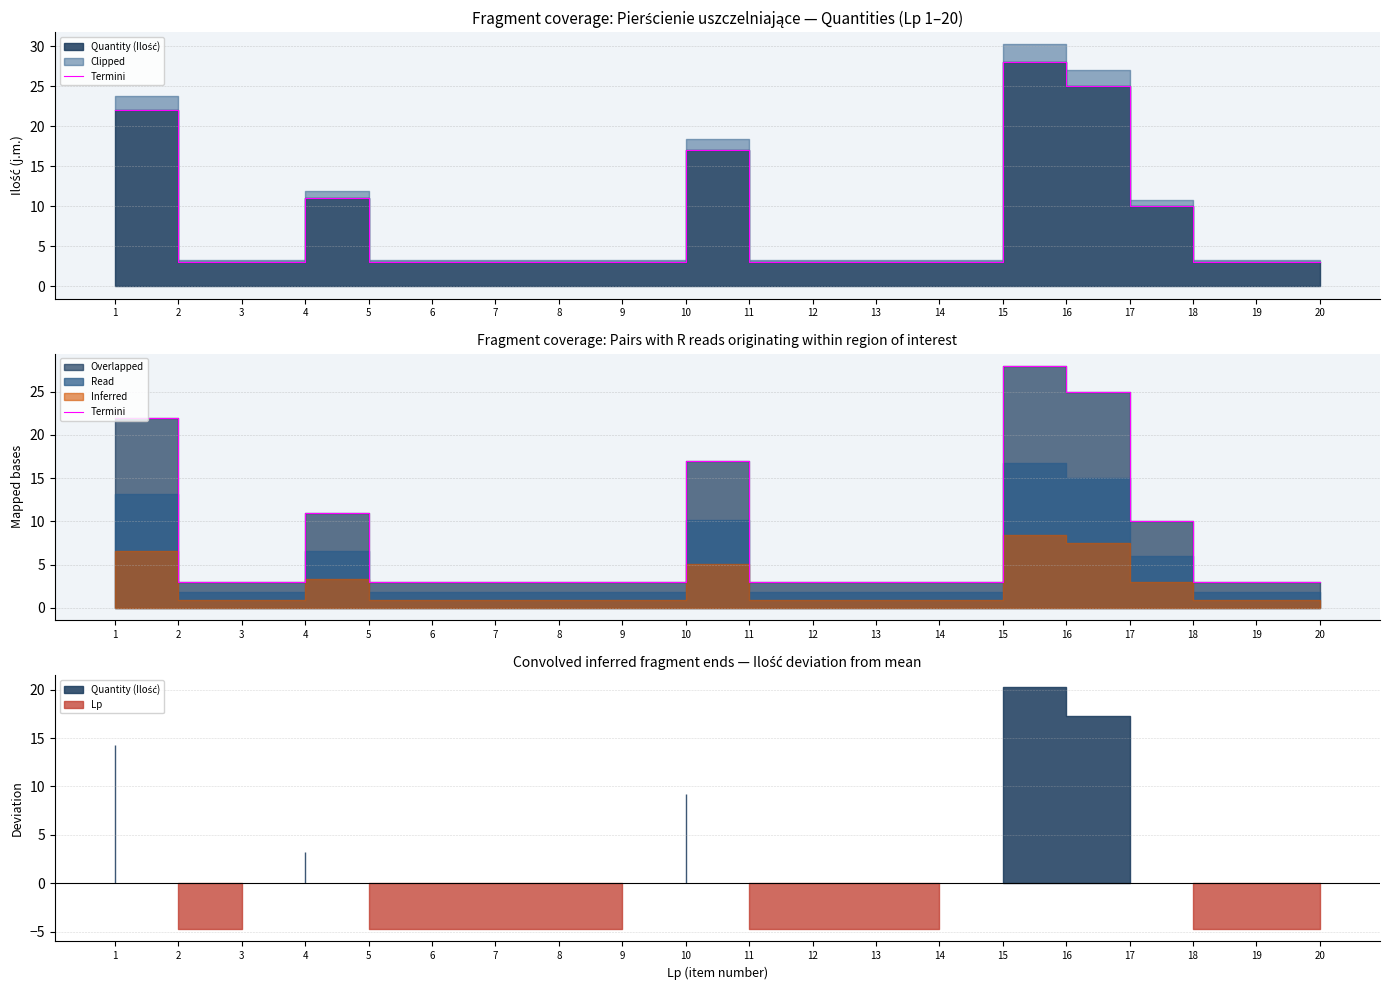

Rank the categories by value from highest to lowest.

15, 16, 1, 10, 4, 17, 2, 3, 5, 6, 7, 8, 9, 11, 12, 13, 14, 18, 19, 20